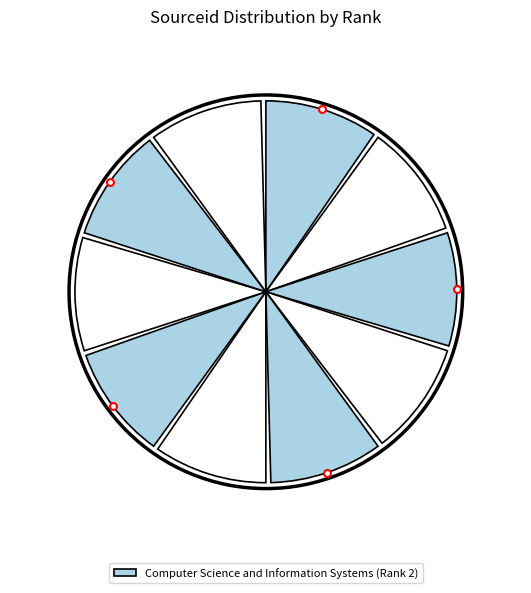

True or false: Computer Science and Information Systems (Rank 2) accounts for 100% of the total.

True